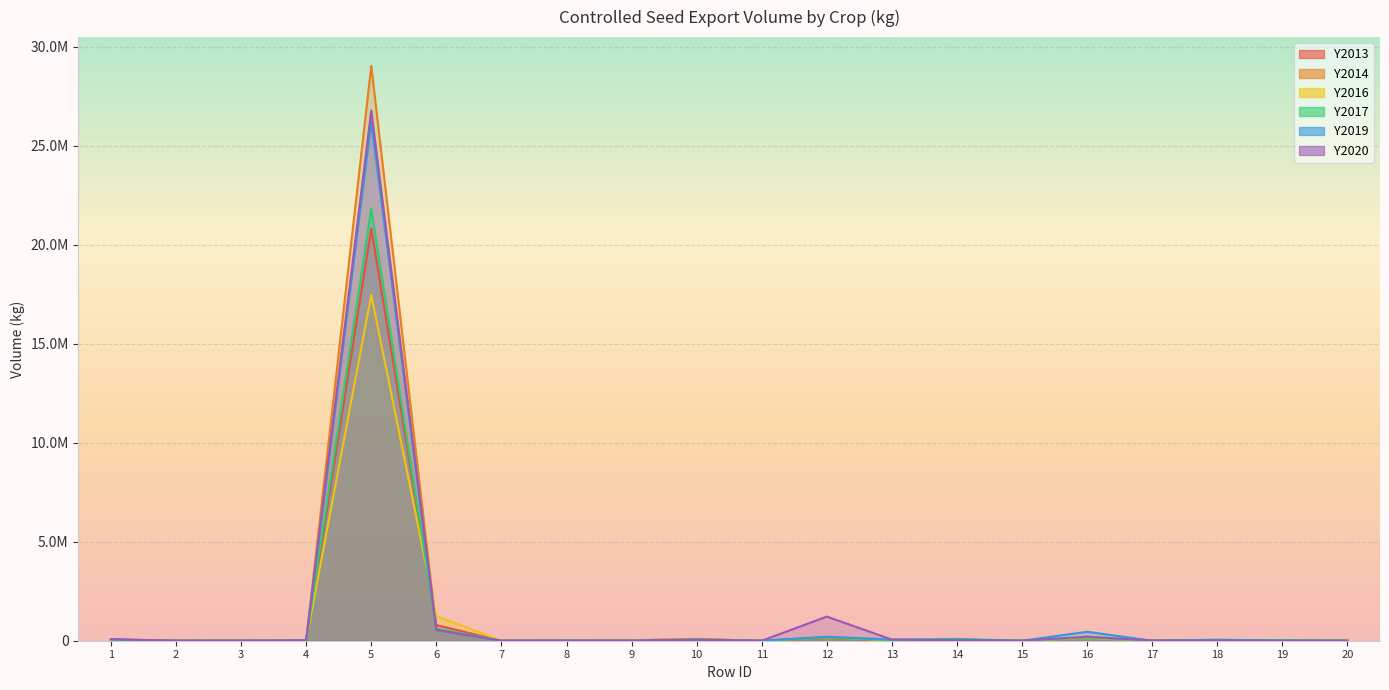

Which category has the highest value in the Y2017 series?

5